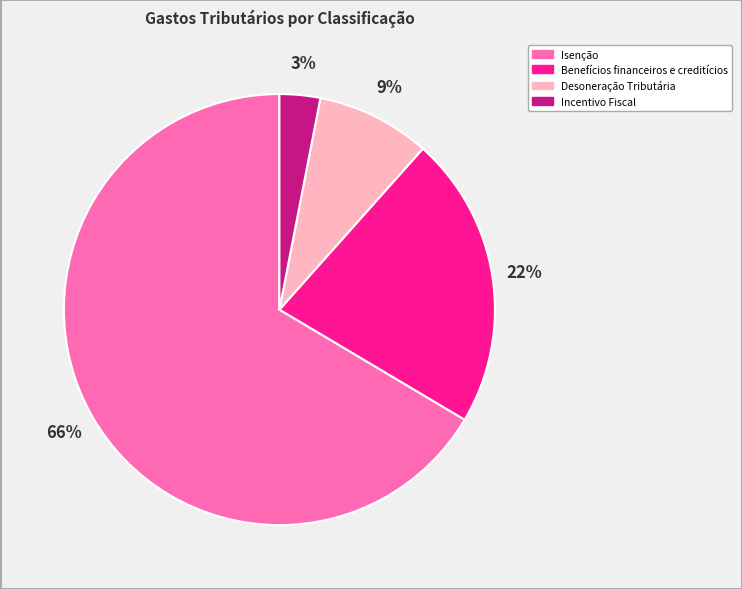

To the nearest percent, what is the difference between the largest and smallest slice percentages?

63%